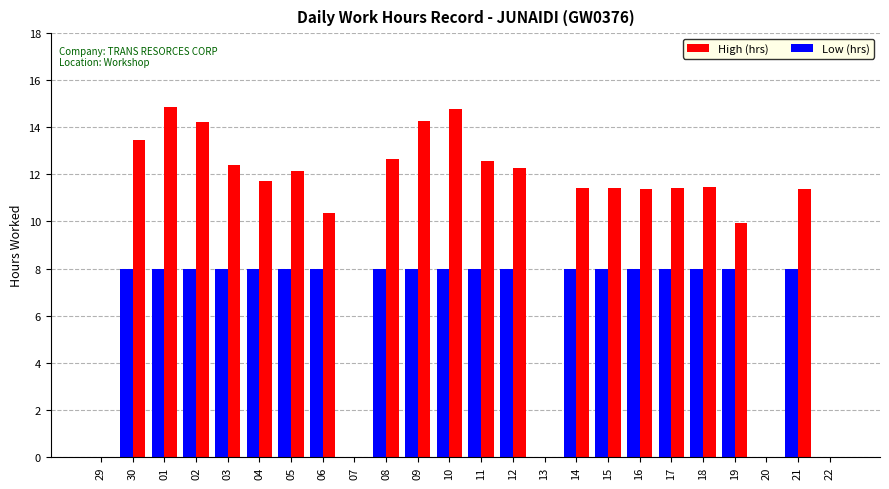

Which series has the largest range (max minus min)?

High (hrs)